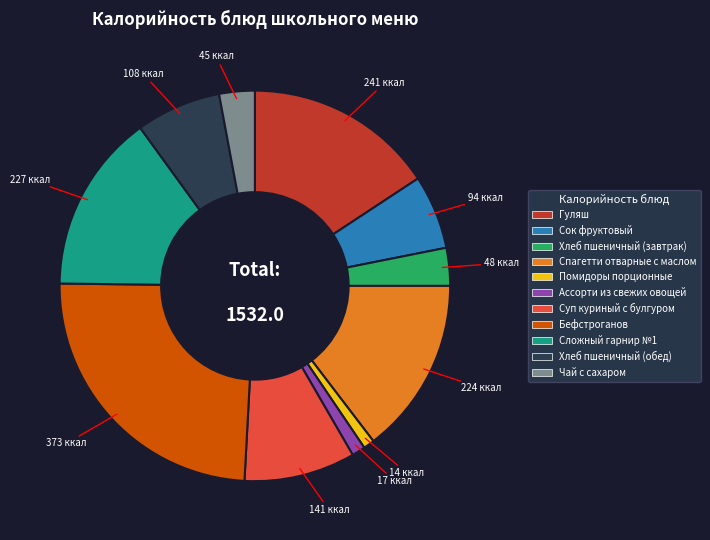

The Спагетти отварные с маслом slice represents 15% of the pie. True or false?

True